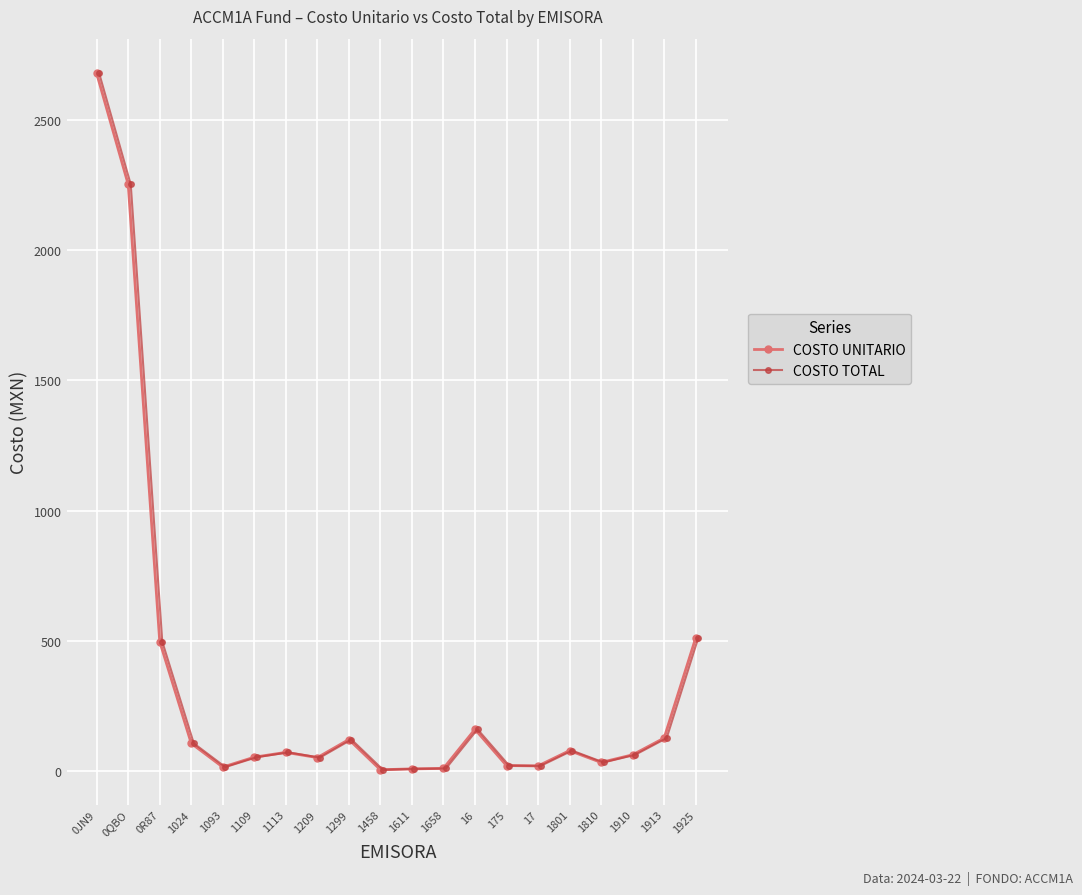

Count the number of categories in the chart.

20